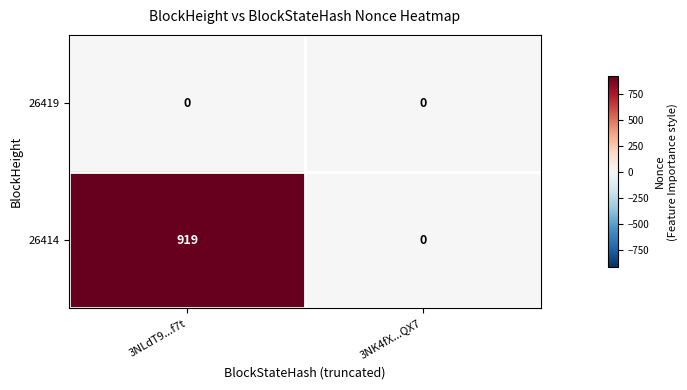

Reading left to right, what are all the values shown in this chart?

26419: 0	0
26414: 919	0